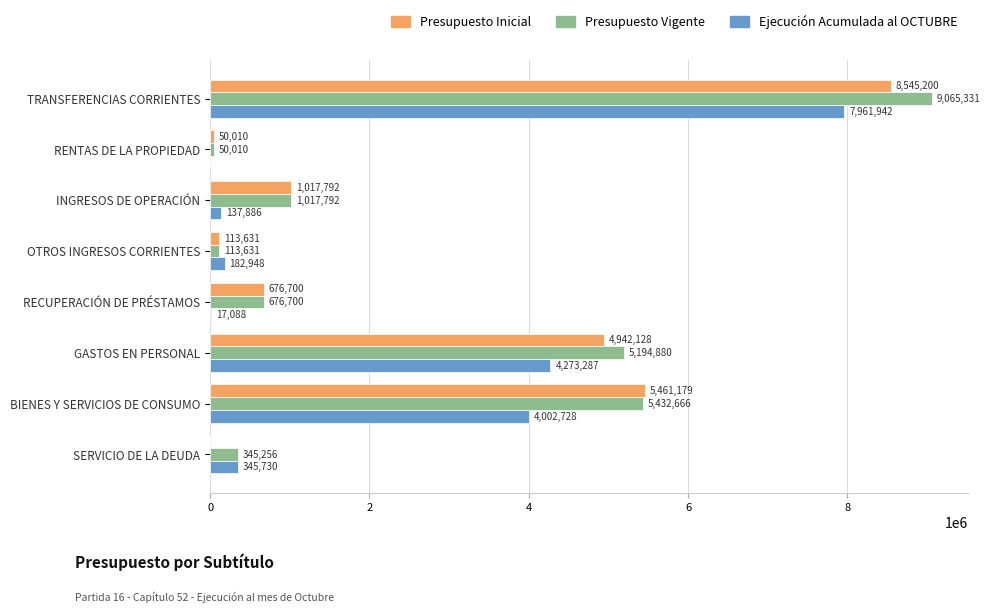

Which series has the largest total across all categories?

Presupuesto Vigente